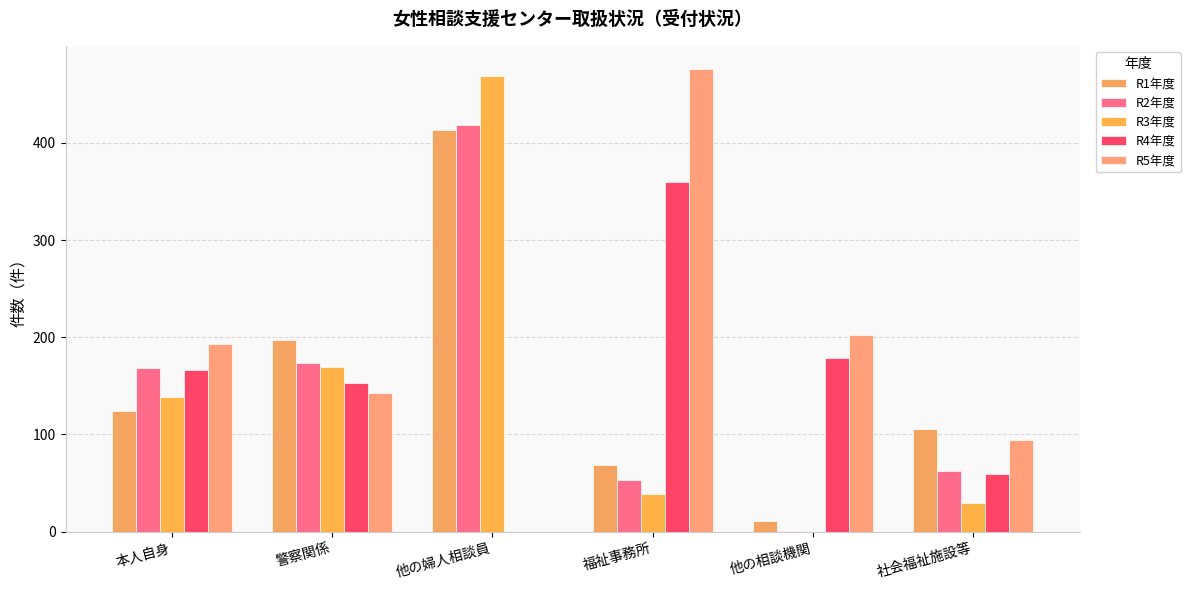

What is the greatest value displayed?

476